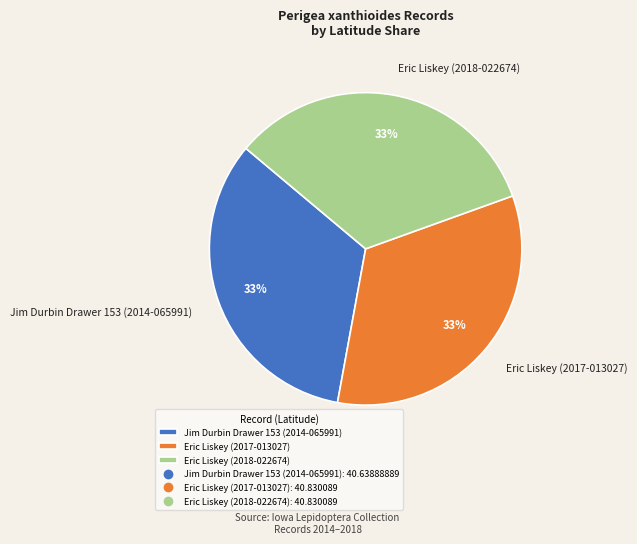

What is the ratio of the value at Eric Liskey (2017-013027) to the value at Jim Durbin Drawer 153 (2014-065991)?

1.0